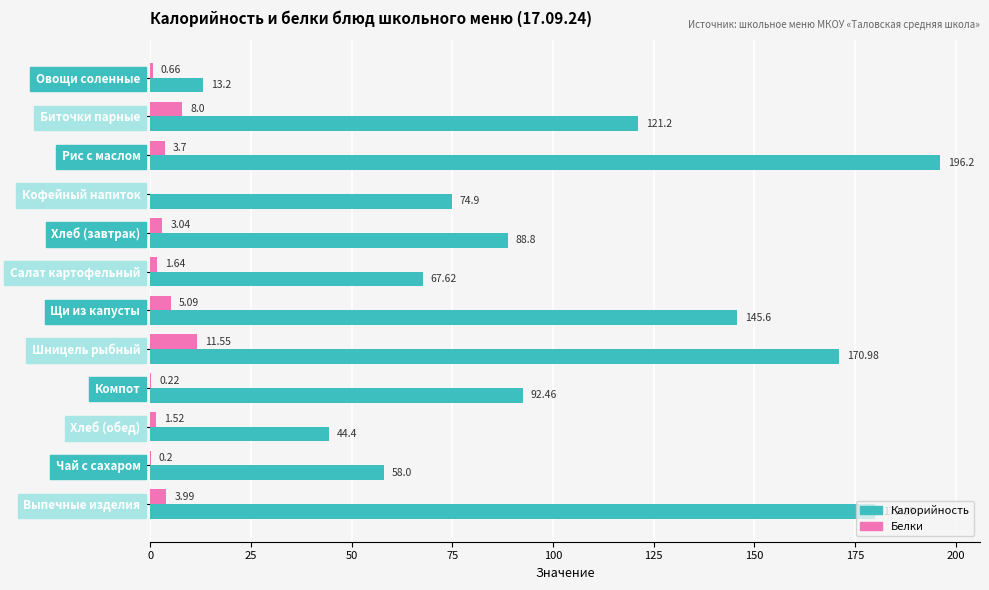

At which category does the chart reach its peak across all series?

Рис с маслом